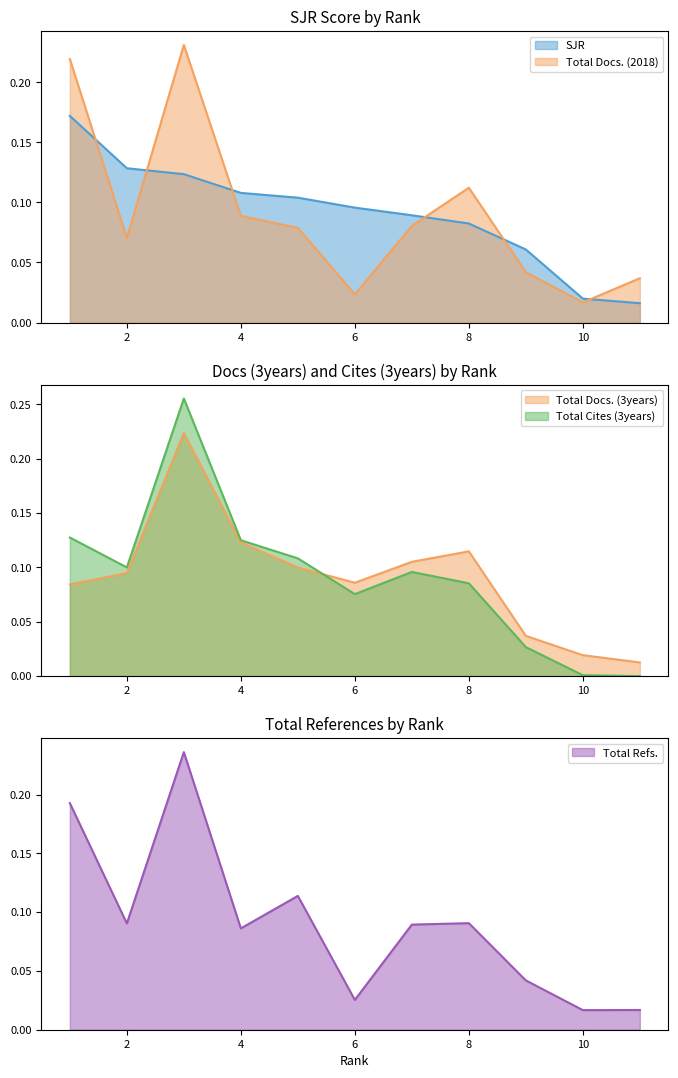

What is the difference between the second highest and minimum values in the SJR series?

0.1